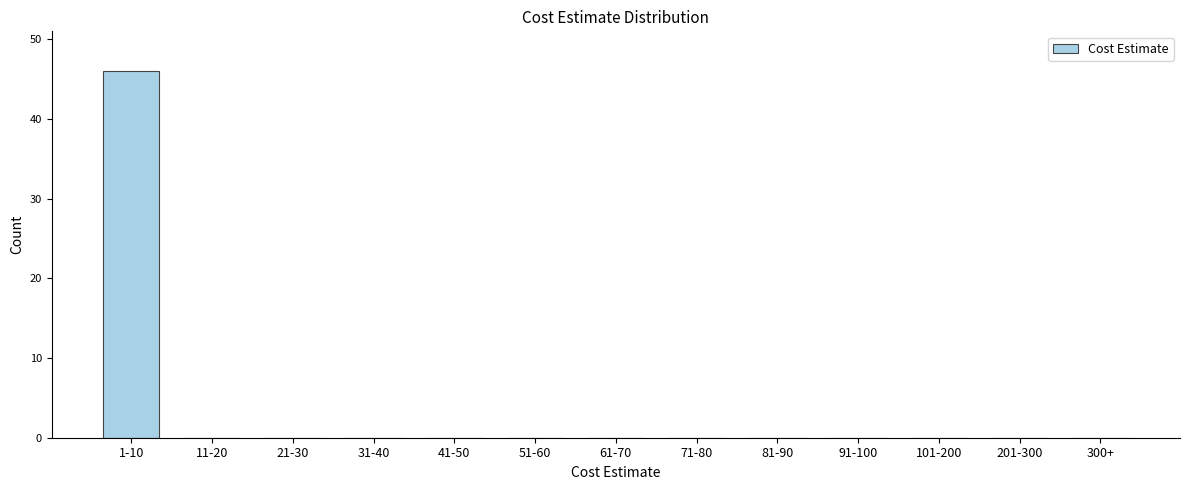

Reading left to right, extract all data points from this chart.

1-10=46	11-20=0	21-30=0	31-40=0	41-50=0	51-60=0	61-70=0	71-80=0	81-90=0	91-100=0	101-200=0	201-300=0	300+=0